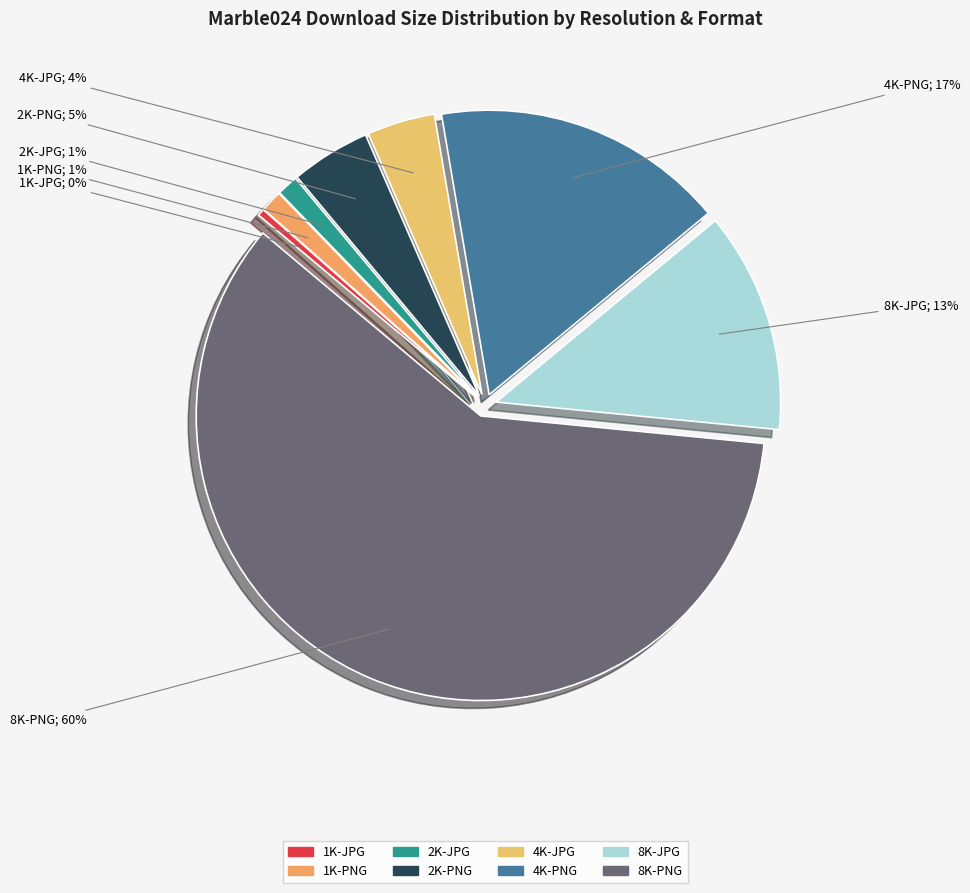

To the nearest percent, what percentage of the pie is 2K-PNG?

5%